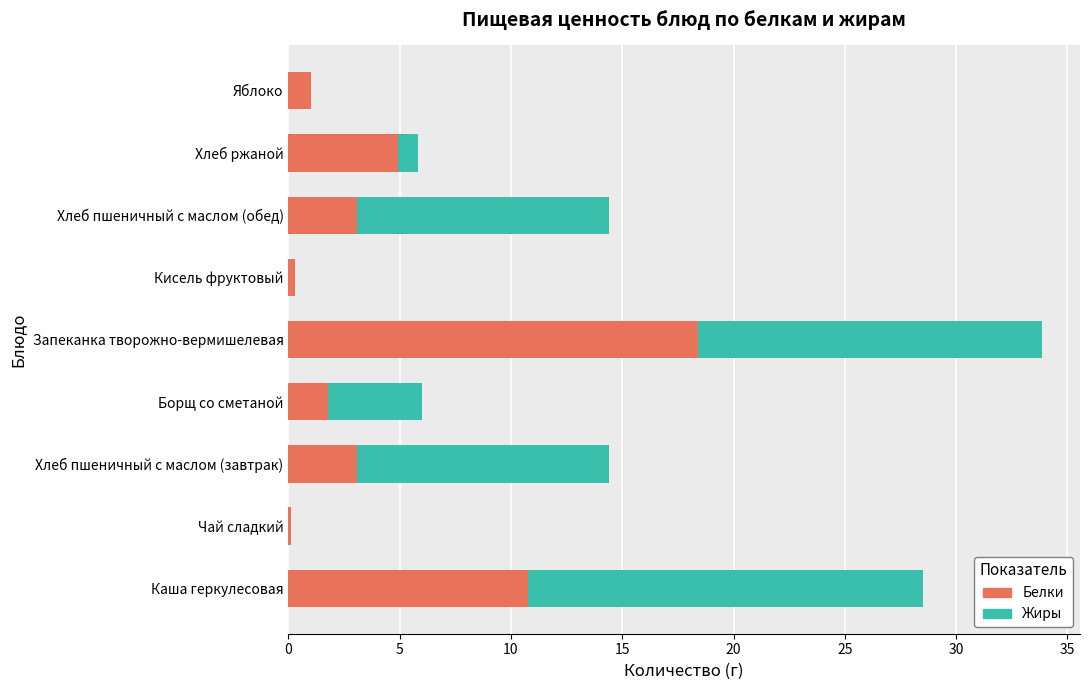

At which category is the sum across all series the highest?

Запеканка творожно-вермишелевая